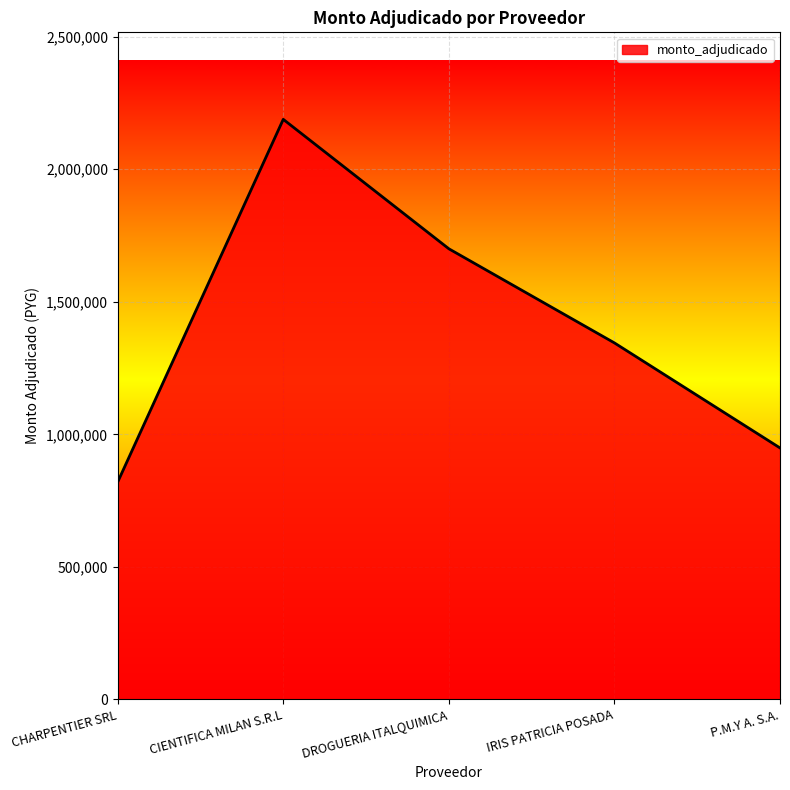

True or false: there are more than 2 points higher than both neighbors.

False